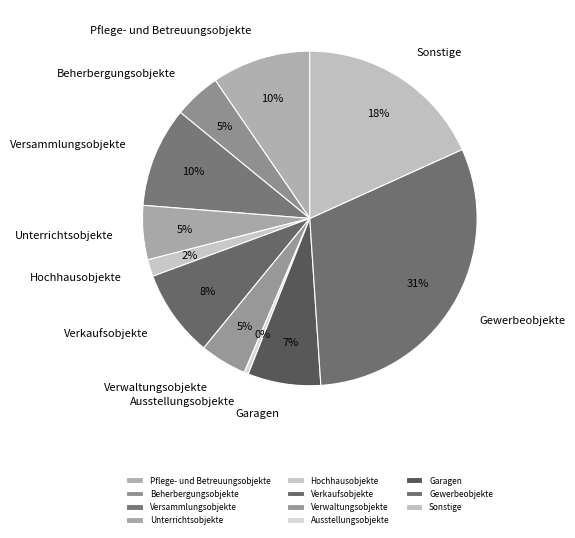

To the nearest percent, what is the combined percentage of Garagen and Versammlungsobjekte?

17%